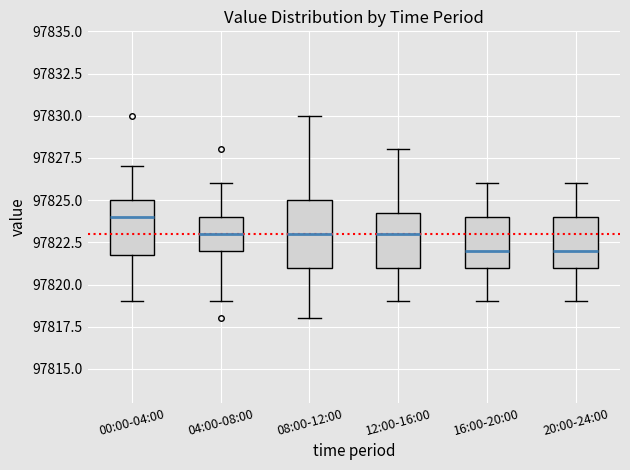

Reading left to right, transcribe this box plot: for each box, give where its median line is, the range the box spans, and where its two whiskers end, as read against the y-axis. The values are not printed on the chart, so give them approximately, as read against the axis.

00:00-04:00: median 97824.0, box 97822.0 to 97825.0, whiskers 97819.0 to 97827.0
04:00-08:00: median 97823.0, box 97822.0 to 97824.0, whiskers 97819.0 to 97826.0
08:00-12:00: median 97823.0, box 97821.0 to 97825.0, whiskers 97818.0 to 97830.0
12:00-16:00: median 97823.0, box 97821.0 to 97824.5, whiskers 97819.0 to 97828.0
16:00-20:00: median 97822.0, box 97821.0 to 97824.0, whiskers 97819.0 to 97826.0
20:00-24:00: median 97822.0, box 97821.0 to 97824.0, whiskers 97819.0 to 97826.0